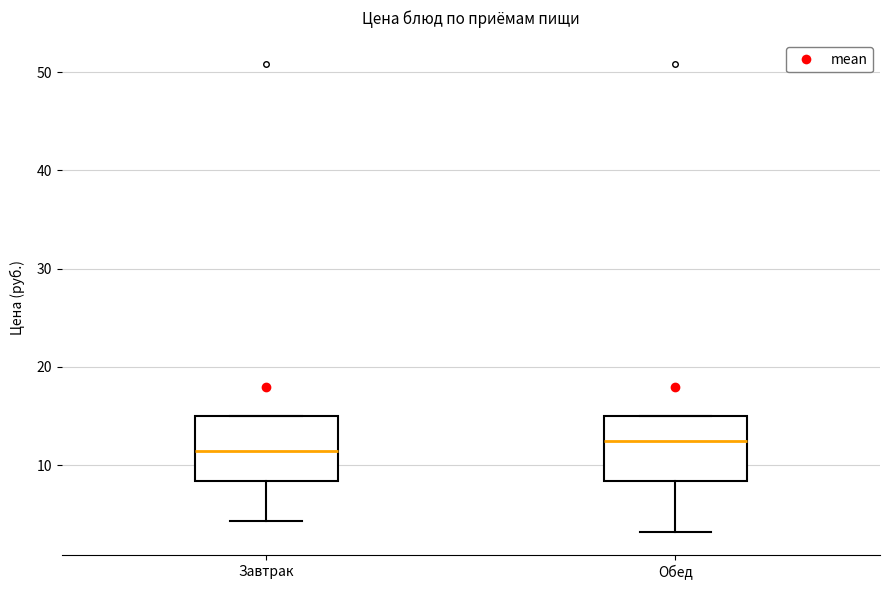

Reading left to right, transcribe this box plot: for each box, give where its median line is, the range the box spans, and where its two whiskers end, as read against the y-axis. The values are not printed on the chart, so give them approximately, as read against the axis.

Завтрак: median 11, box 8 to 15, whiskers 4 to 15
Обед: median 12, box 8 to 15, whiskers 3 to 15